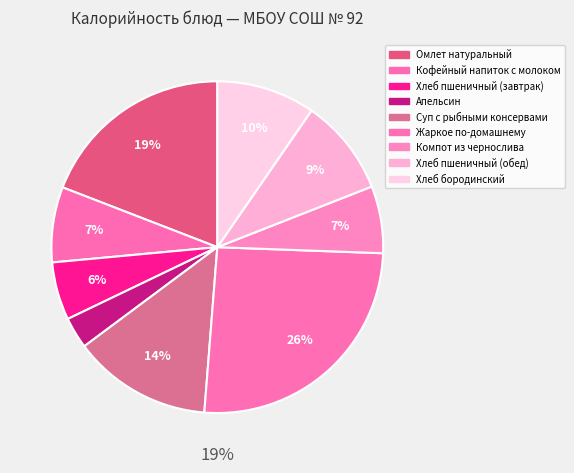

To the nearest percent, what is the average slice percentage?

11%